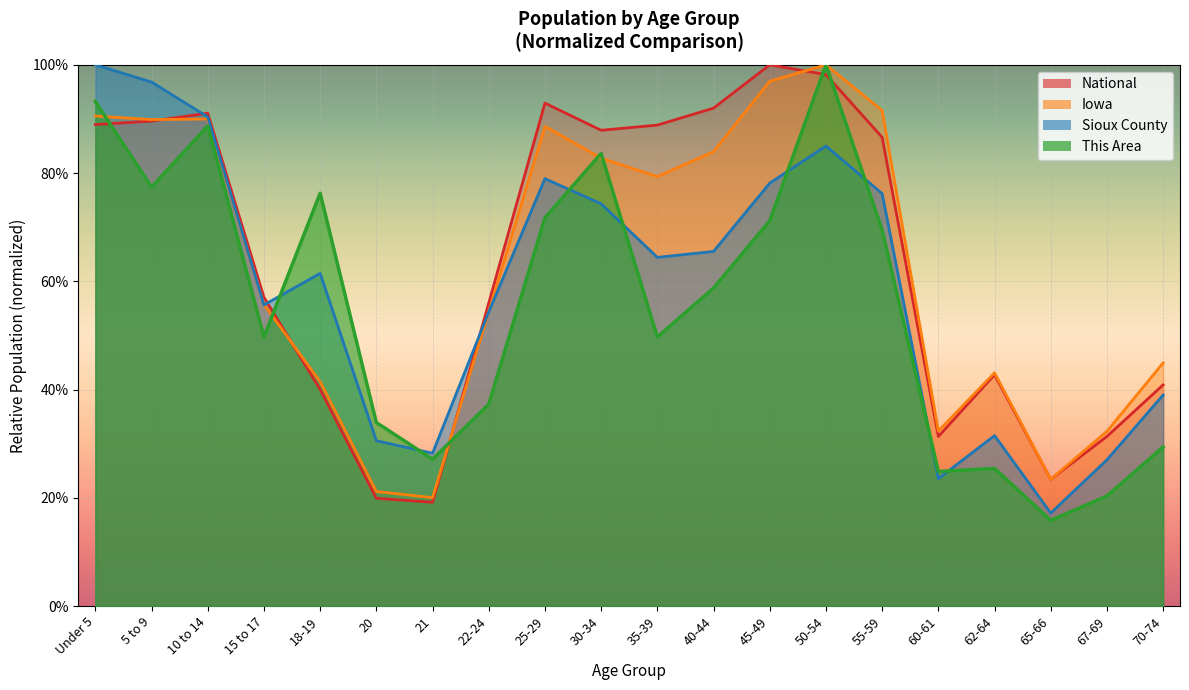

How many times do Sioux County and Iowa cross each other?

3